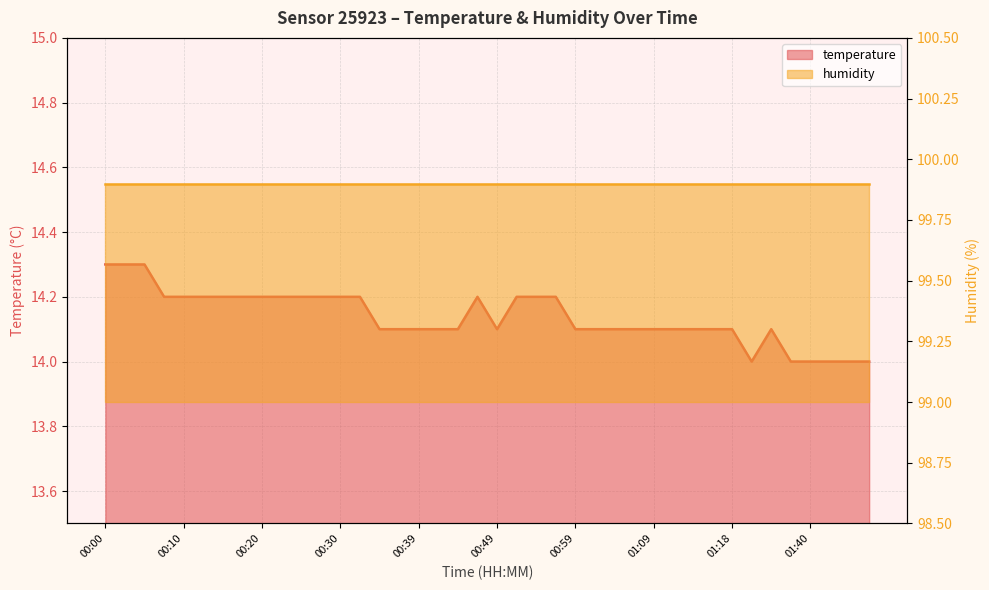

Is it true that the value at 00:39 is 6.3?

False